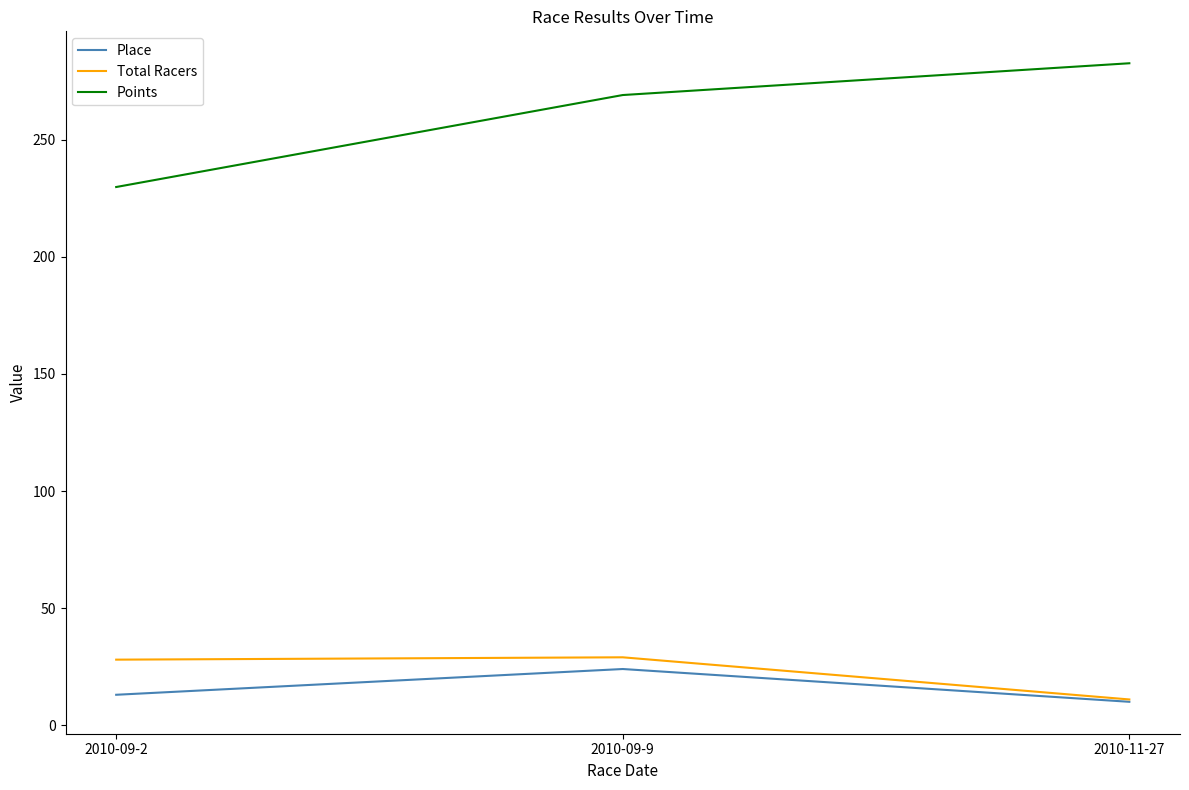

Read the Place value at 2010-09-2.

13.0